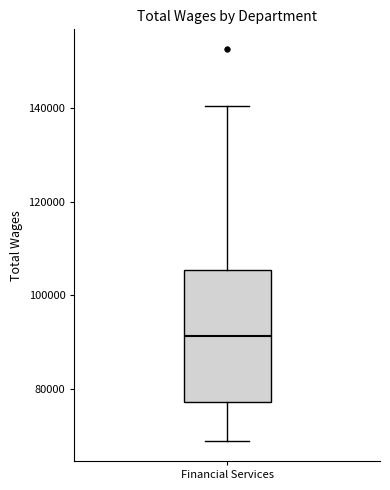

Where does the upper whisker of the box for Financial Services end on the y-axis? The values are not printed on the chart, so give them approximately, as read against the axis.

140000